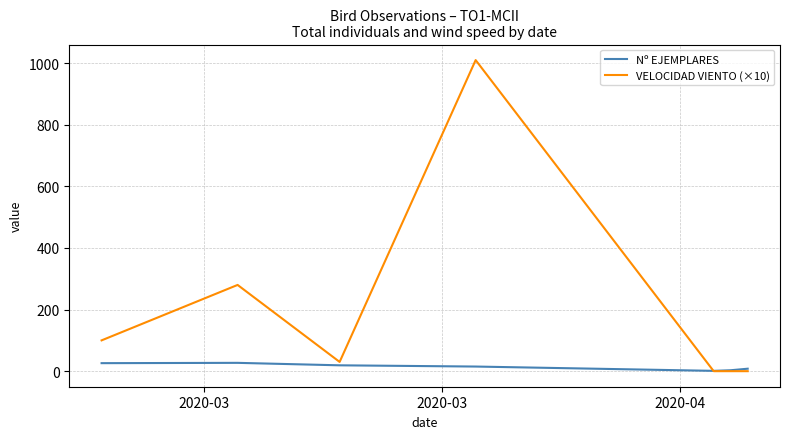

List the series in order of their overall mean, lowest first.

Nº EJEMPLARES, VELOCIDAD VIENTO (×10)